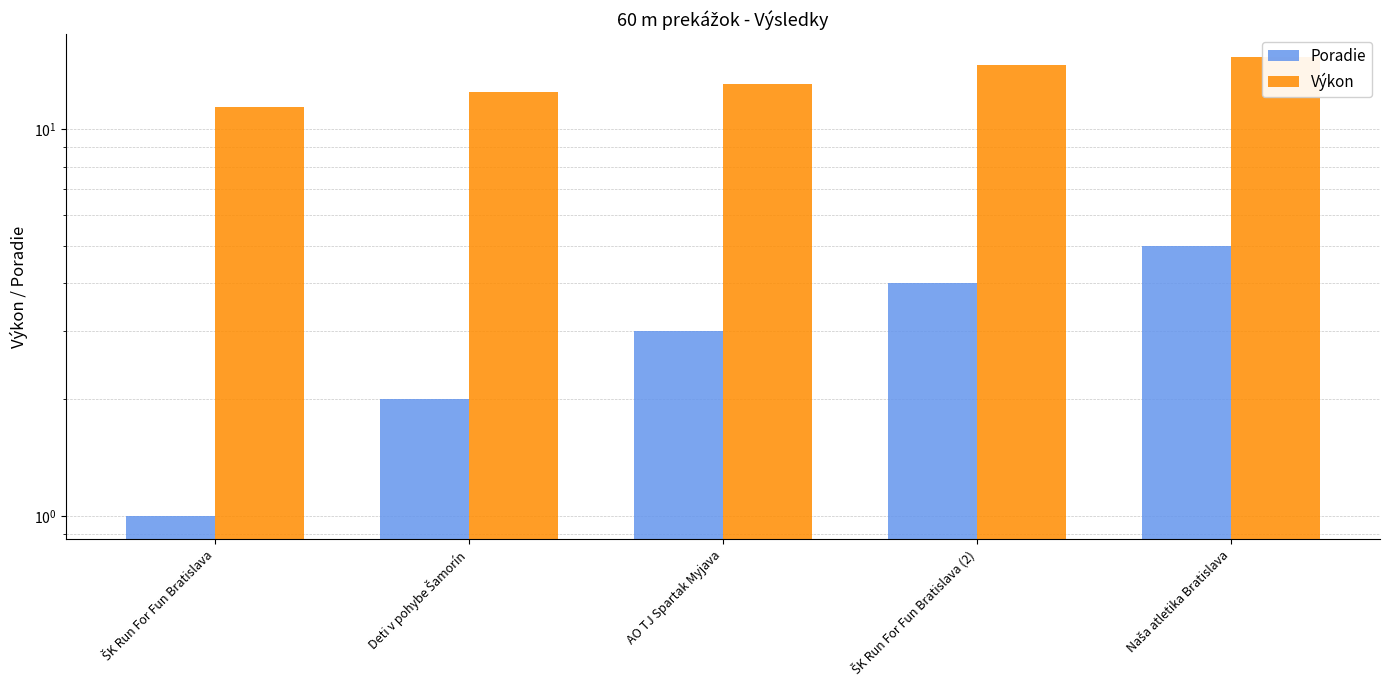

Reading left to right, extract all data points from this chart.

Poradie: 1.0	2.0	3.0	4.0	5.0
Výkon: 11.4	12.5	13.1	14.6	15.3